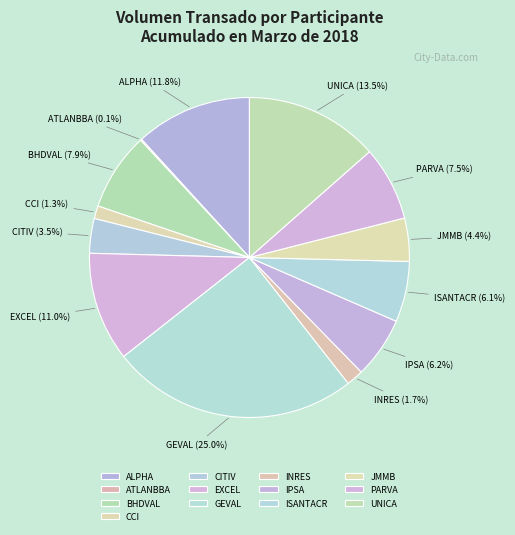

Is ALPHA the majority of the pie?

No